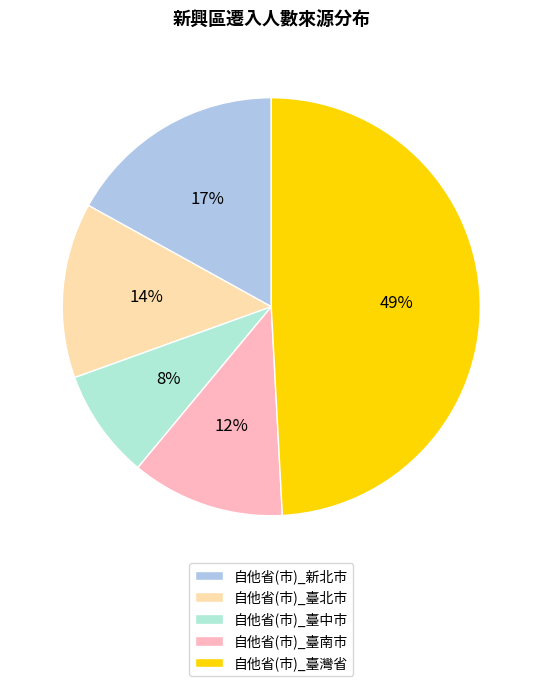

To the nearest percent, what is the difference between the 自他省(市)_臺灣省 and 自他省(市)_臺南市 slice percentages?

37%